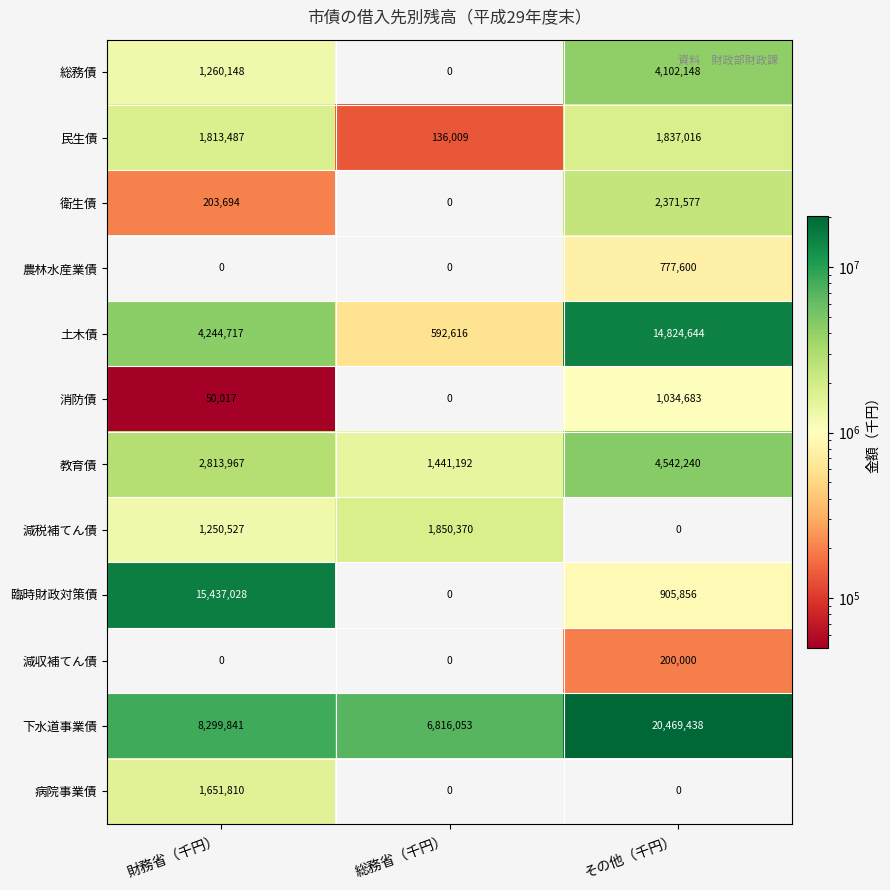

Where is 土木債 nearest to the value 7708630?

財務省（千円）